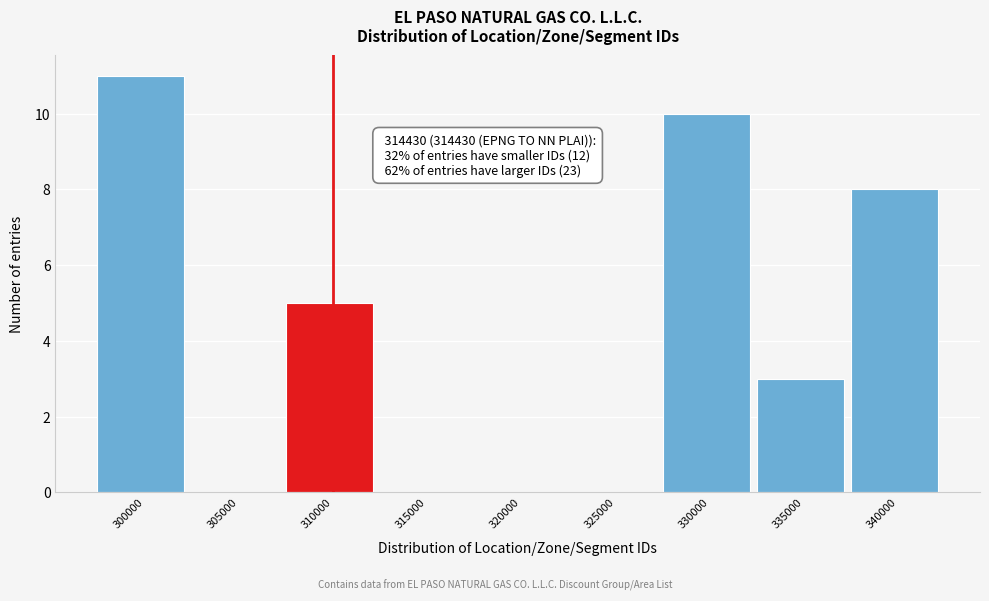

Reading left to right, what are all the values shown in this chart?

300000=11	305000=0	310000=5	315000=0	320000=0	325000=0	330000=10	335000=3	340000=8